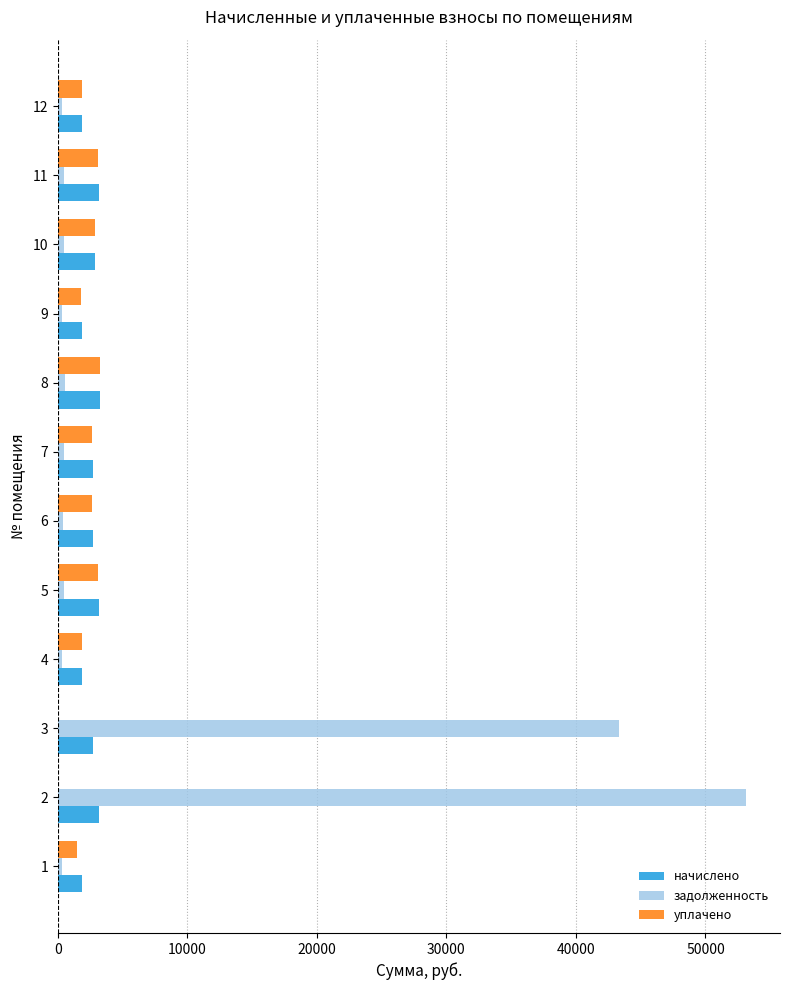

Which series changed the most between 2 and 5?

задолженность